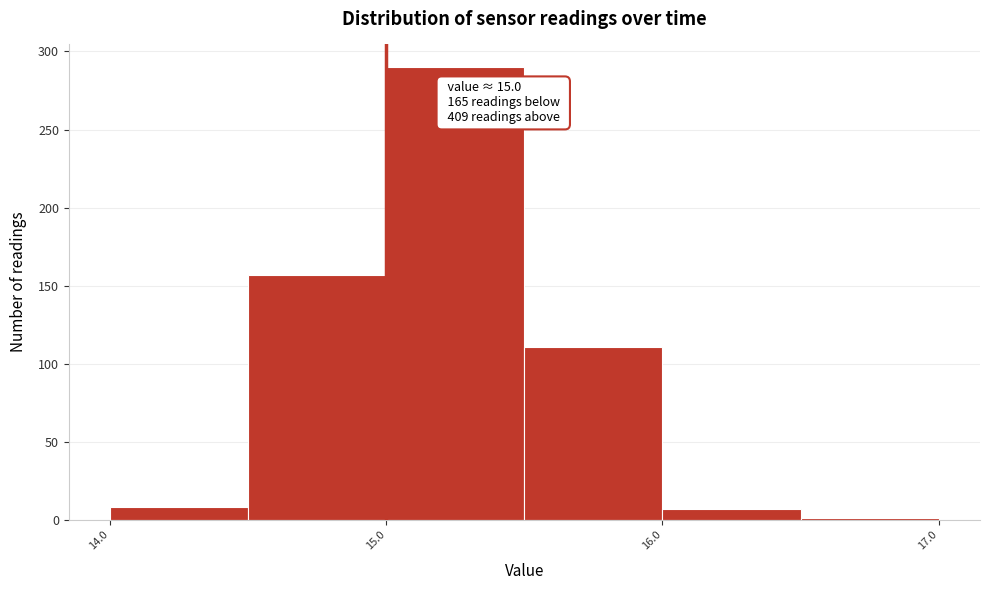

Over which range of the x-axis is the bar tallest?

15.0 to 15.5